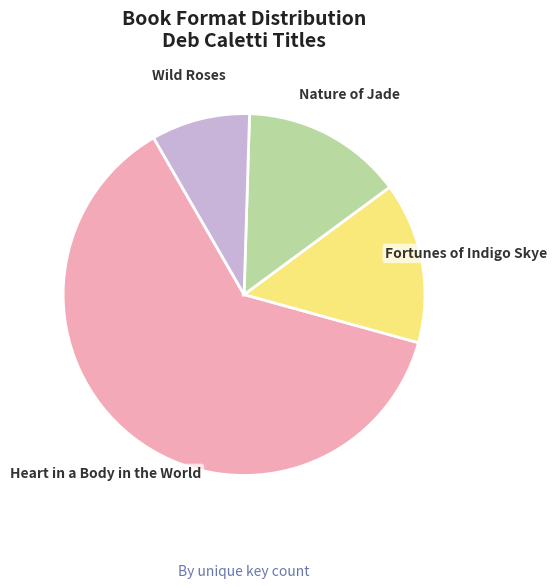

Is there any slice that represents more than half of the pie?

Yes